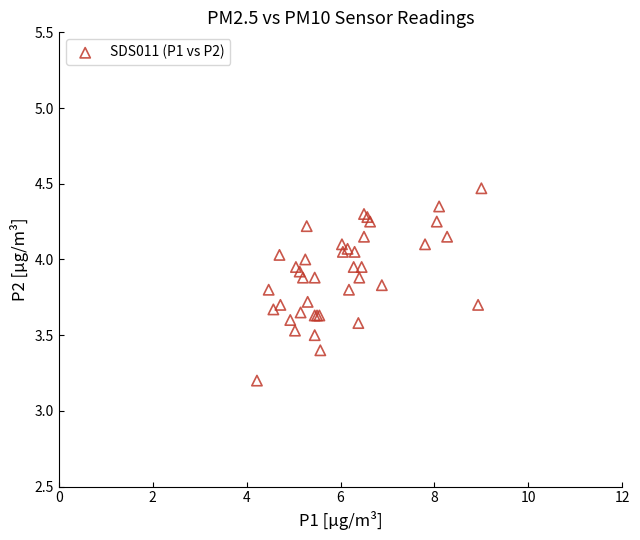

What Y value in the scatter plot is closest to 3?

3.2